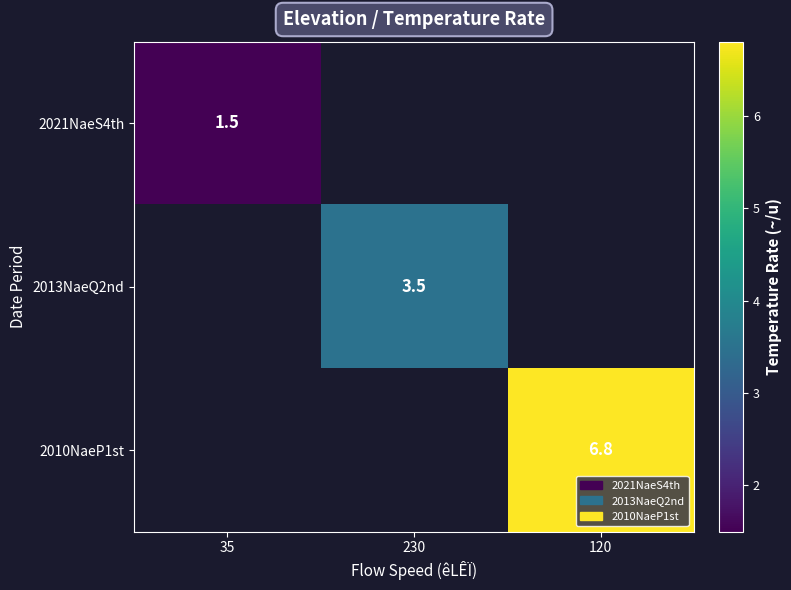

True or false: 2010NaeP1st has a value of 2.6 at 120.

False